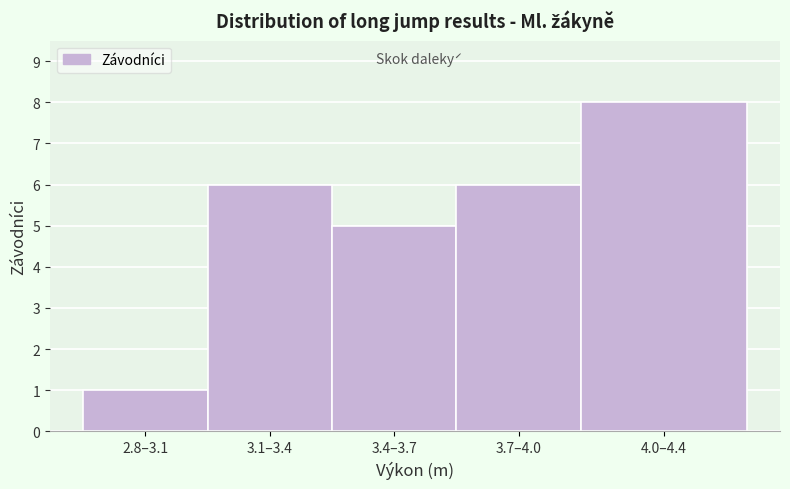

Reading left to right, list all the values displayed in this chart.

2.8–3.1=1	3.1–3.4=6	3.4–3.7=5	3.7–4.0=6	4.0–4.4=8